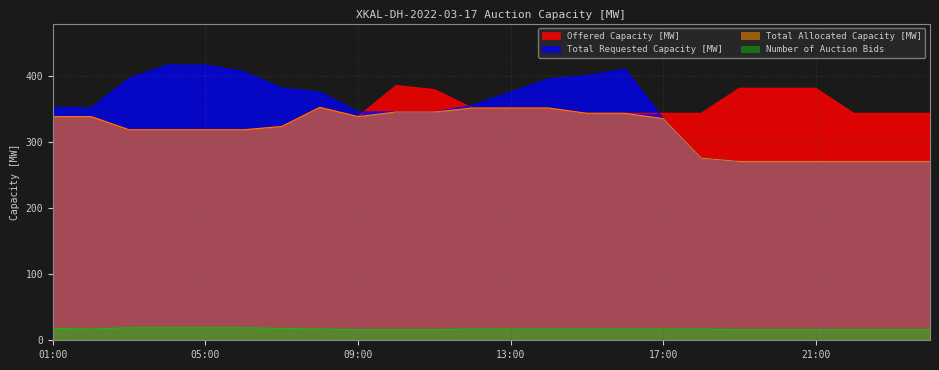

What is the label of the 24th point from the right?

01:00